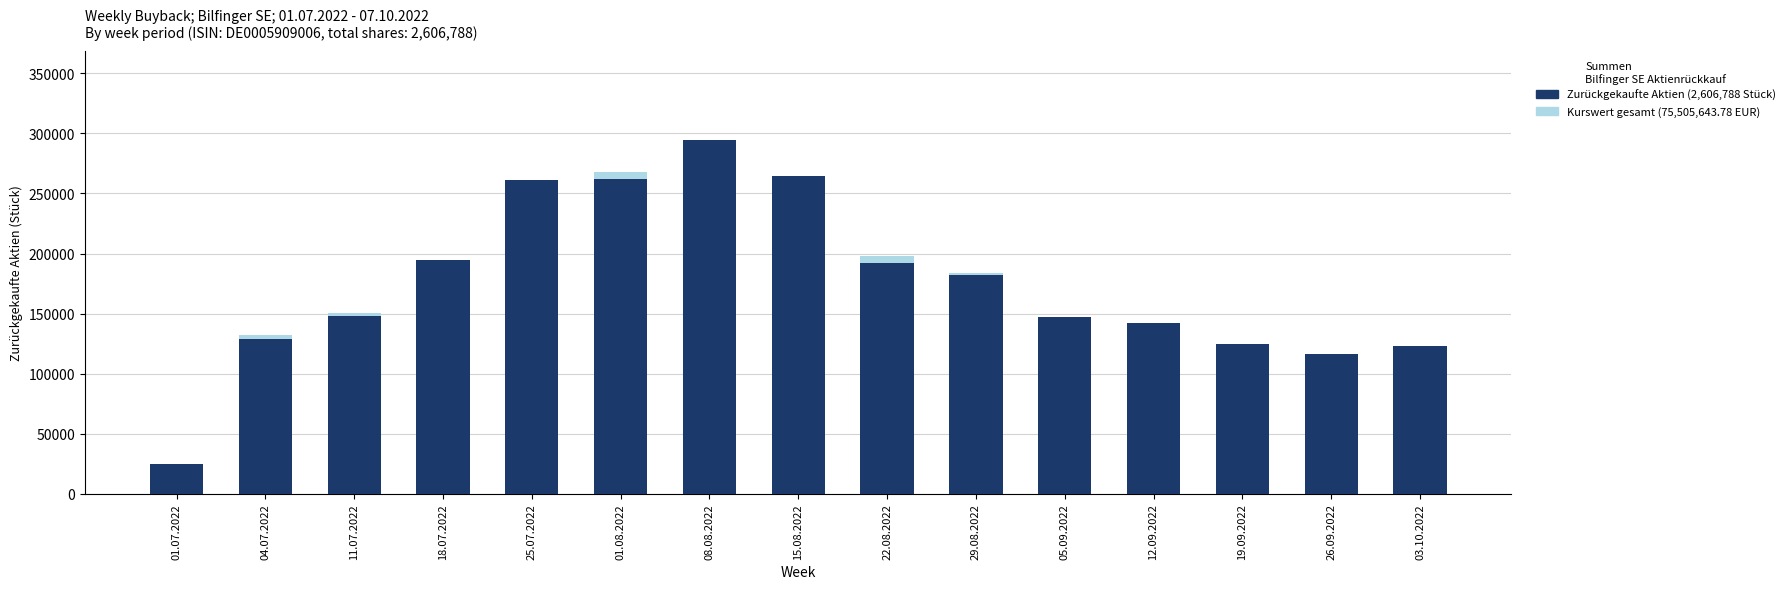

Rank the series at 29.08.2022 from lowest to highest value.

Zurückgekaufte Aktien (Stück), Kurswert gesamt (skaliert)